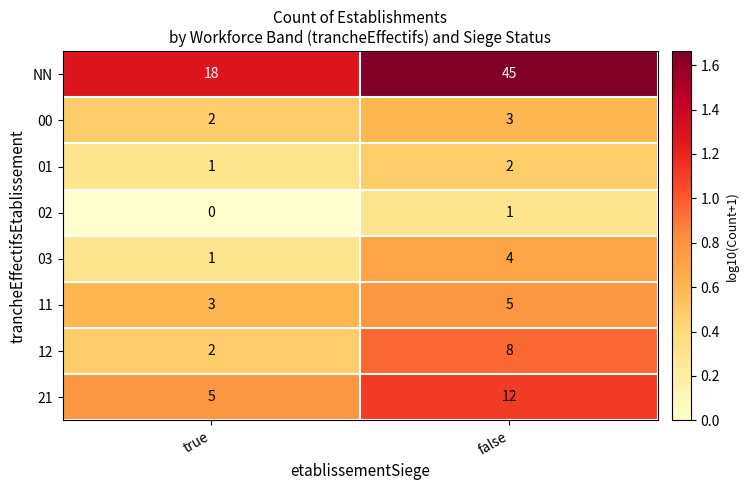

List the labels in order of 21 value, largest first.

false, true